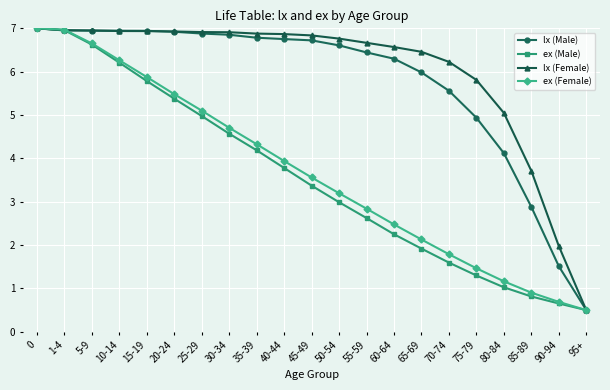

What is the value of the ex (Male) point at the 1st from the left?

7.0